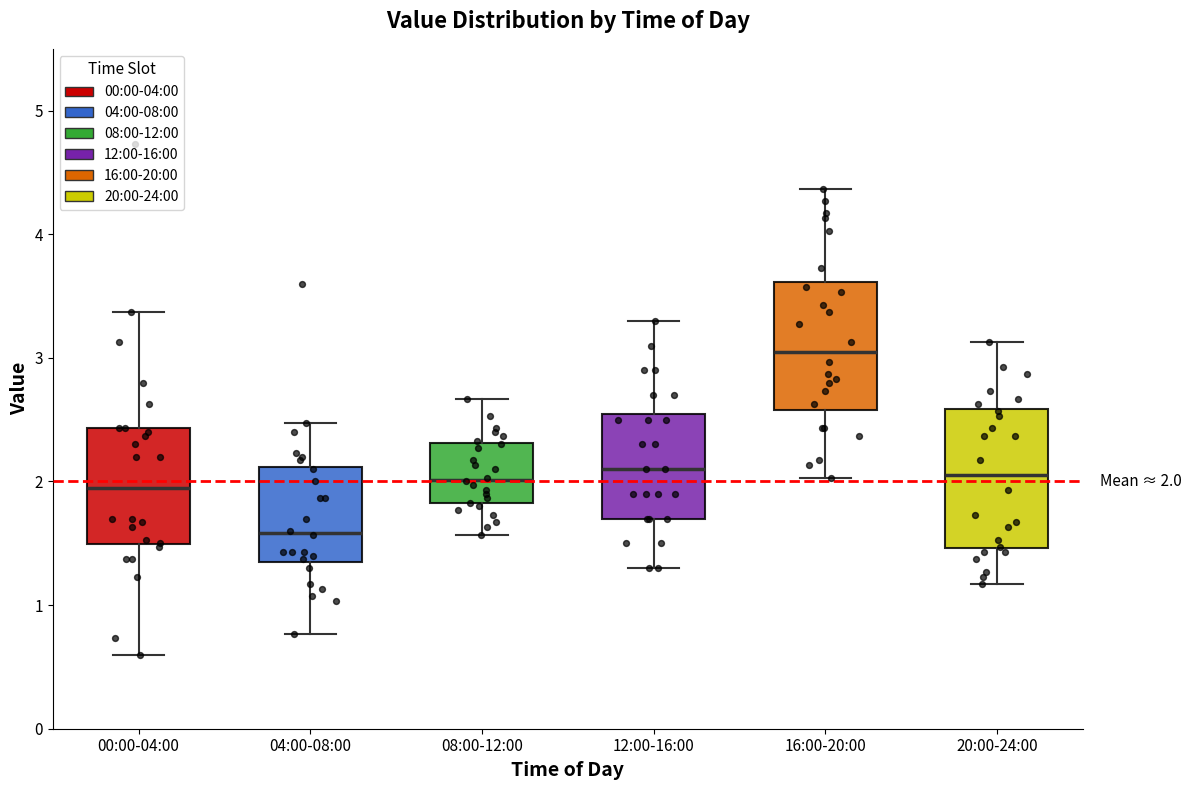

Which box has the lowest median line?

04:00-08:00